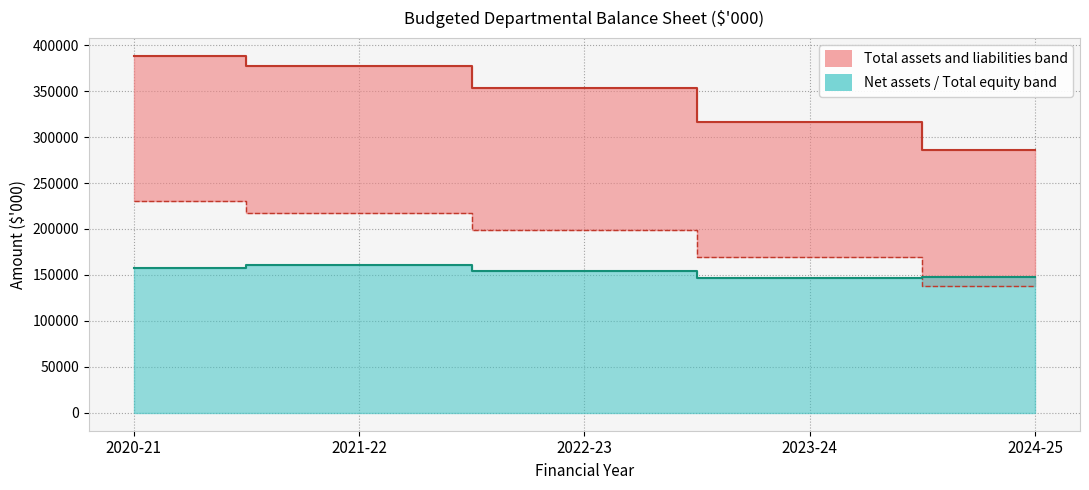

What position from the right is 2024-25?

1